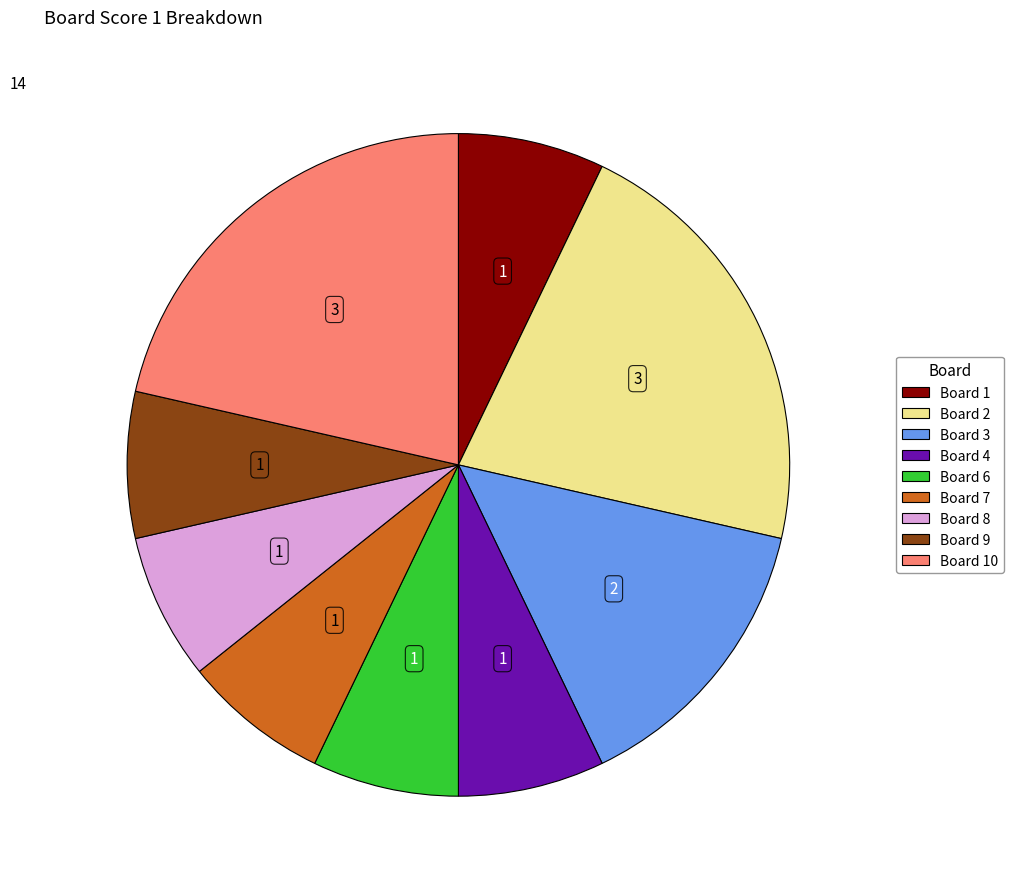

Is there a majority slice in this chart?

No